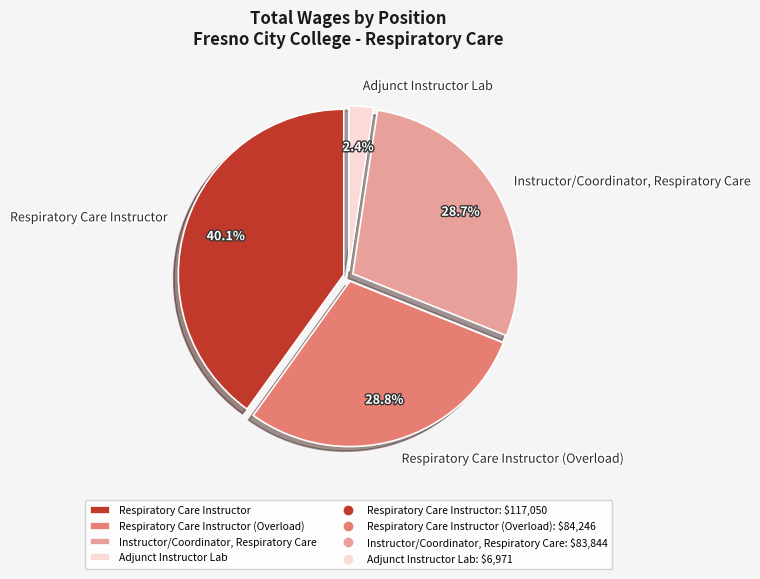

Rank the categories by value from highest to lowest.

Respiratory Care Instructor, Respiratory Care Instructor (Overload), Instructor/Coordinator, Respiratory Care, Adjunct Instructor Lab